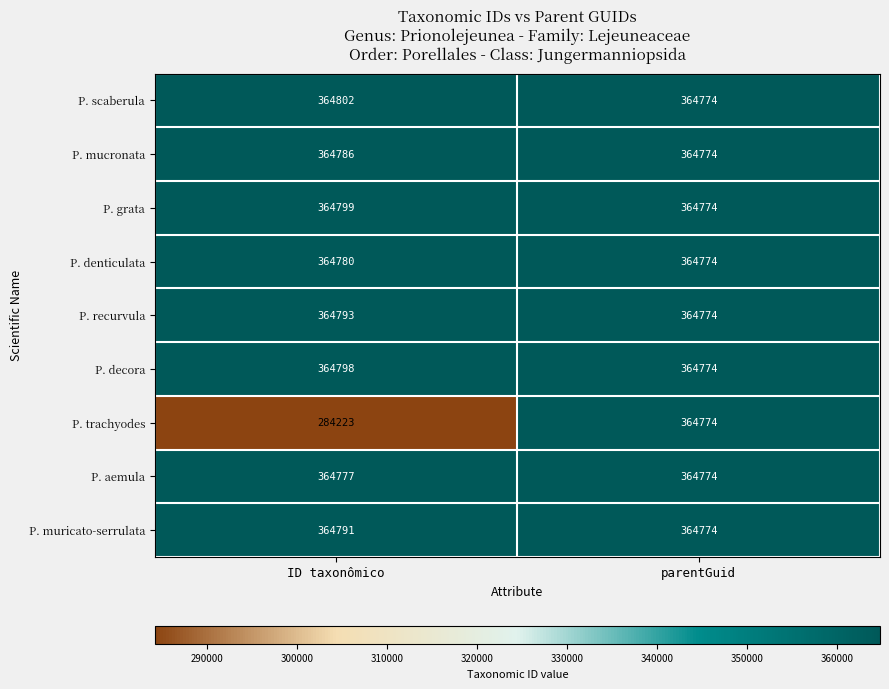

How many categories are shown in the chart?

2